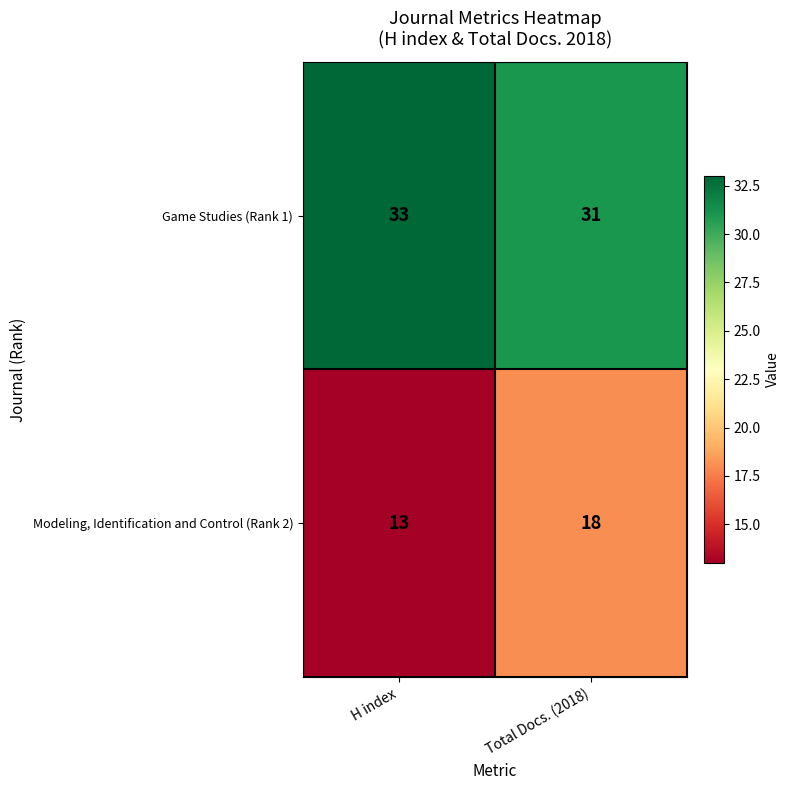

Reading left to right, list all the values displayed in this chart.

Game Studies (Rank 1): H index=33	Total Docs. (2018)=31
Modeling, Identification and Control (Rank 2): H index=13	Total Docs. (2018)=18